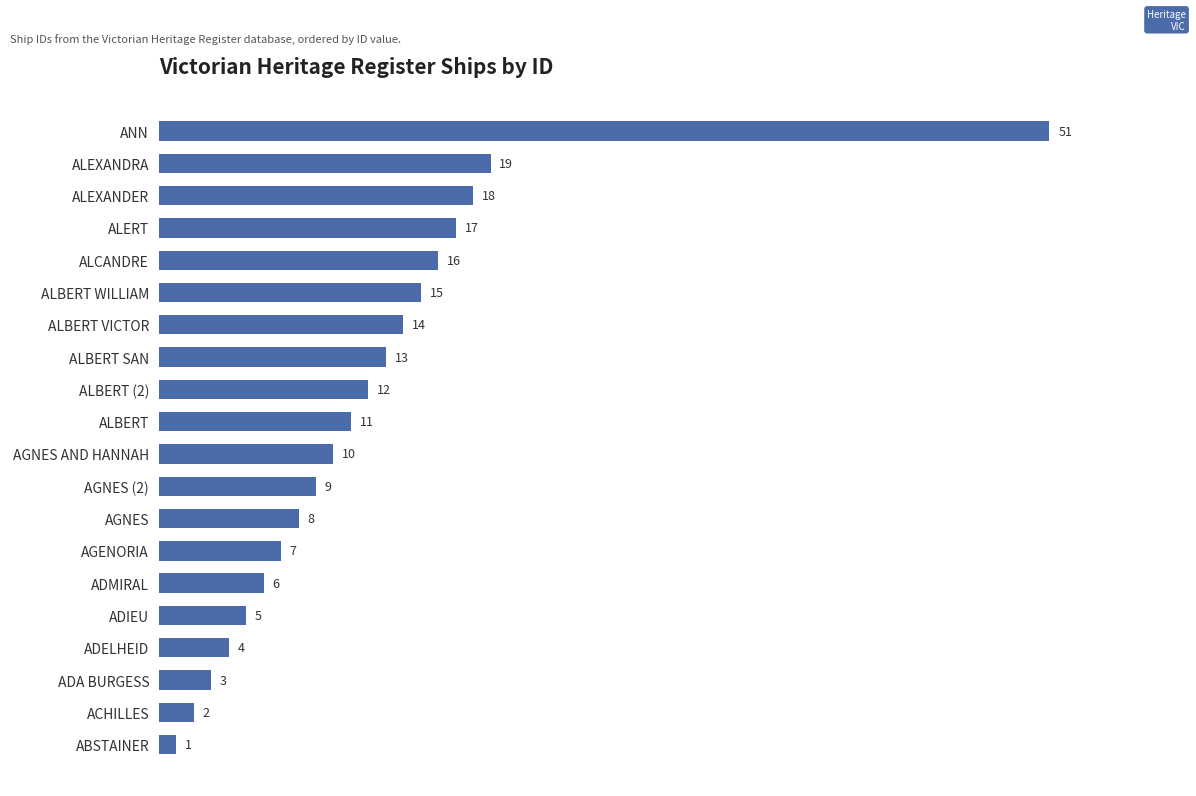

How many categories are shown in the chart?

20